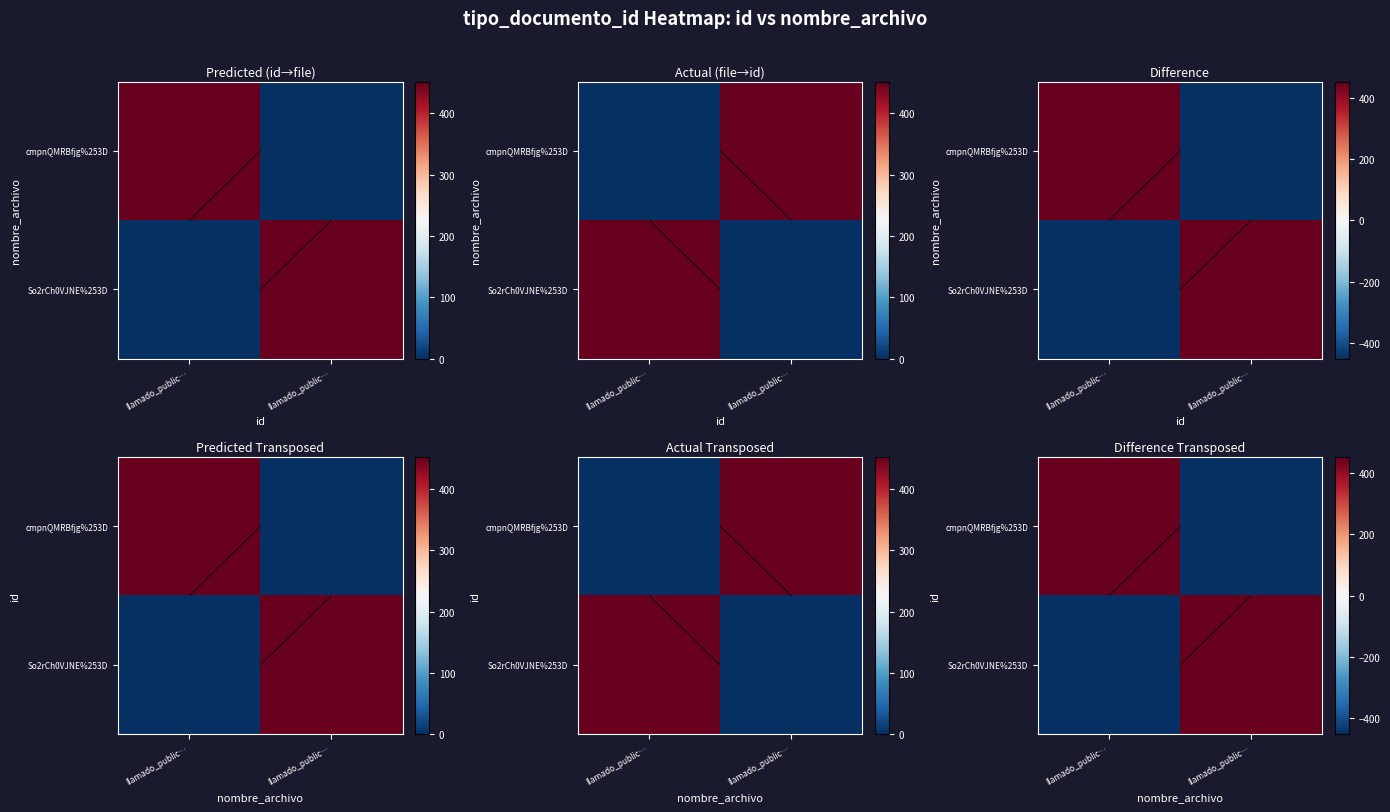

What is the spread (max minus min) of values at llamado_public…?

904